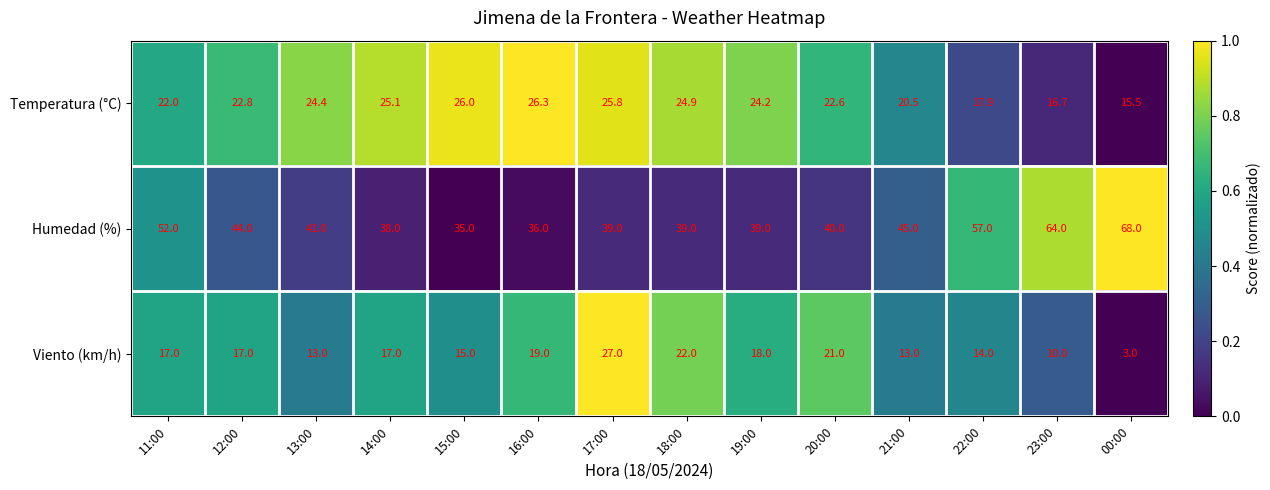

Rank the series by their average value, from lowest to highest.

Viento (km/h), Temperatura (°C), Humedad (%)